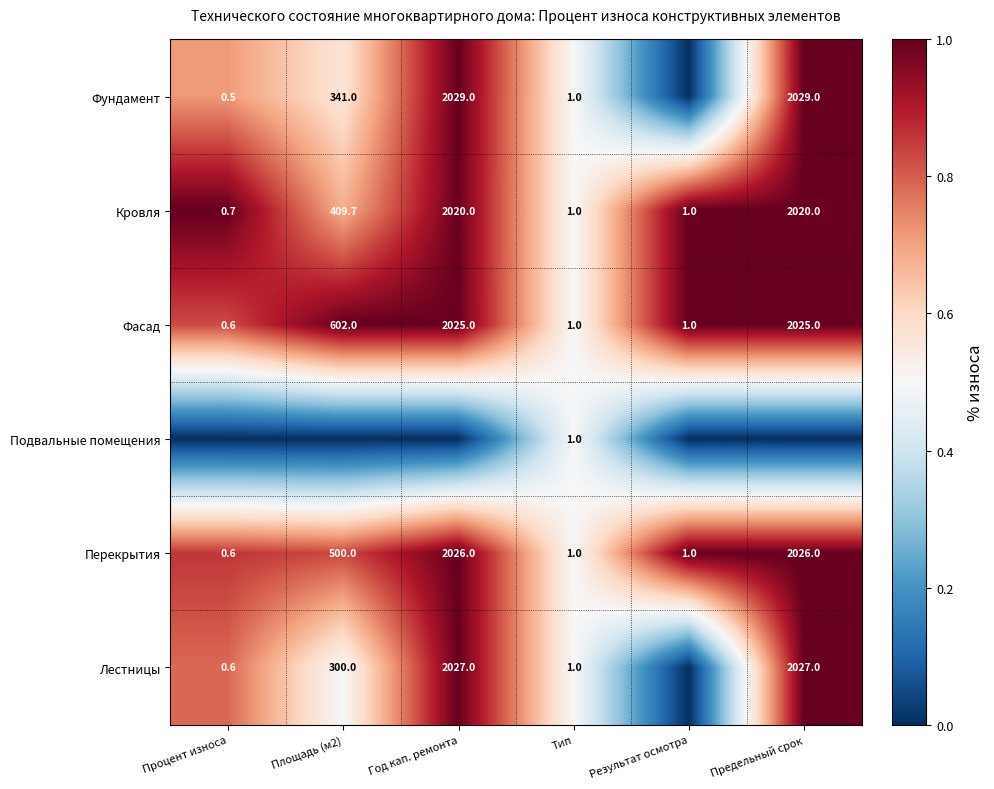

Where is Перекрытия nearest to the value 1013?

Площадь (м2)